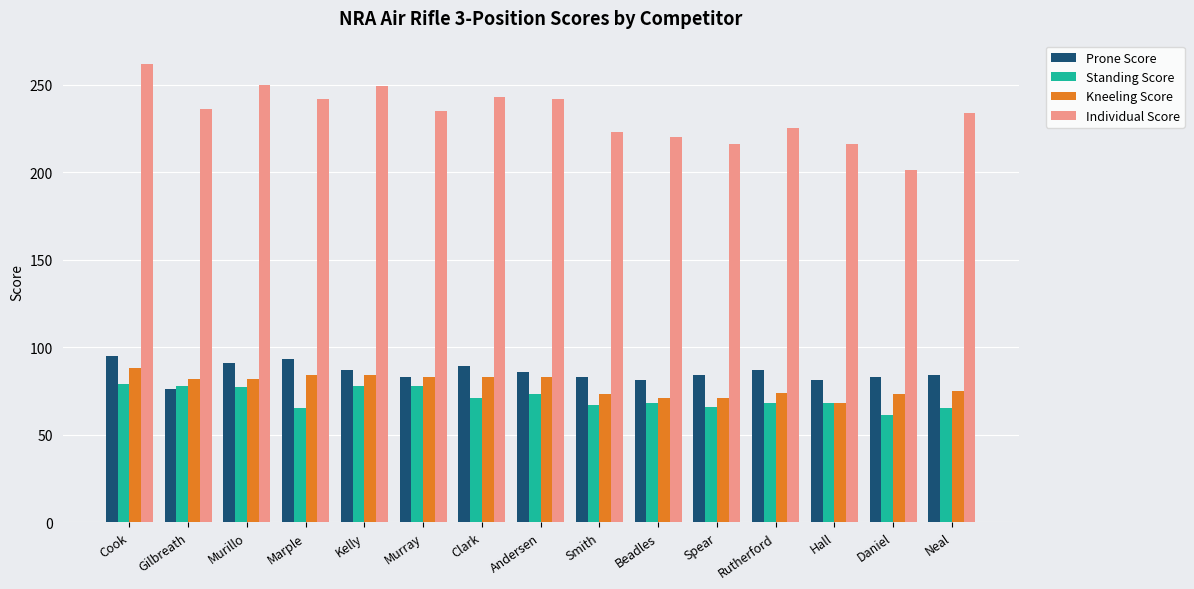

What is the difference between the Kneeling Score values at Murillo and Hall?

14